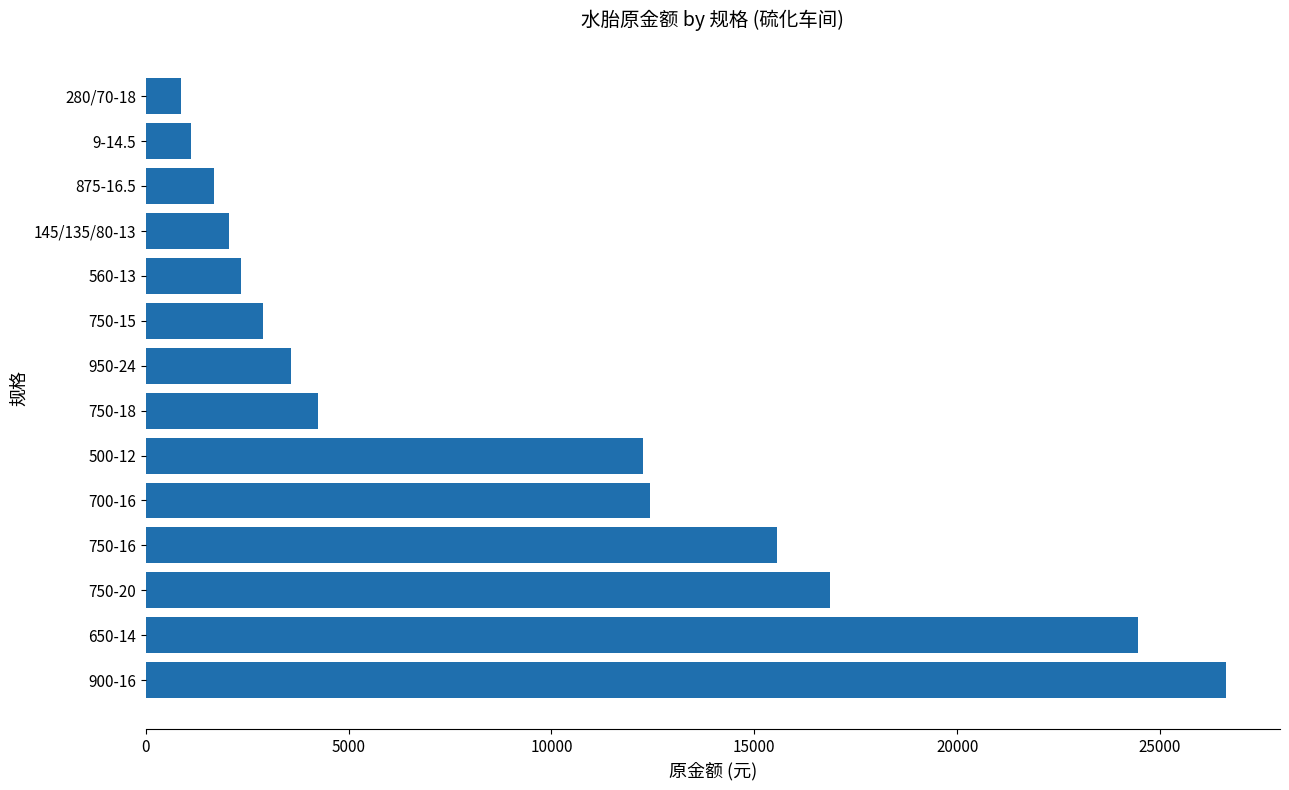

Reading top to bottom, what are all the values shown in this chart?

870.3	1117.4	1672.8	2063.5	2359.0	2892.8	3591.6	4242.9	12266.3	12440.4	15559.1	16868.0	24462.0	26627.4